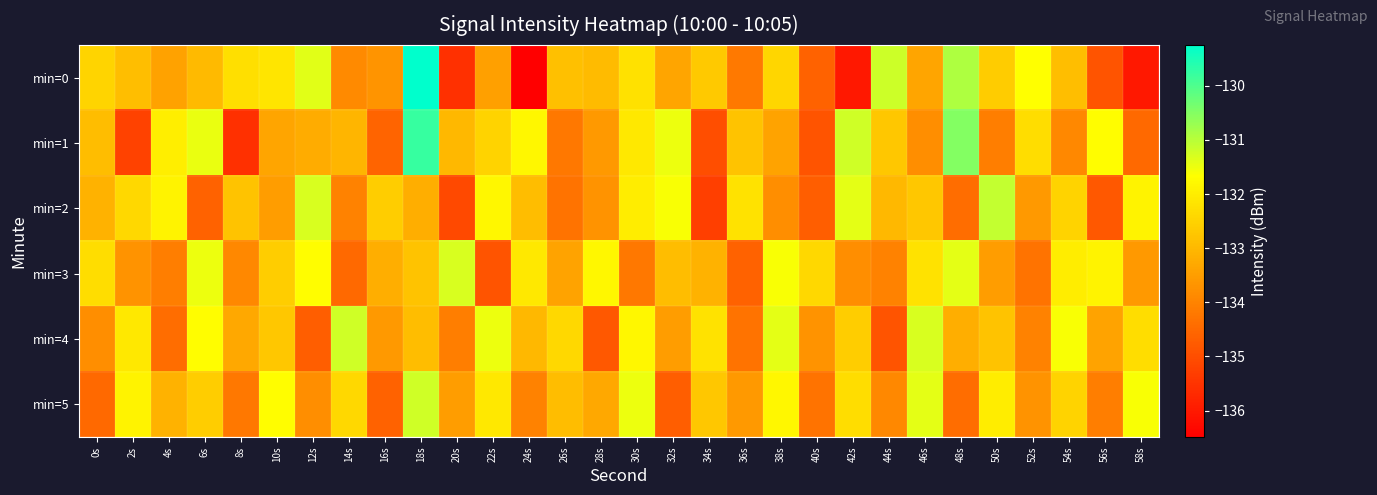

Between 42s and 52s, which series saw the biggest shift?

min=0